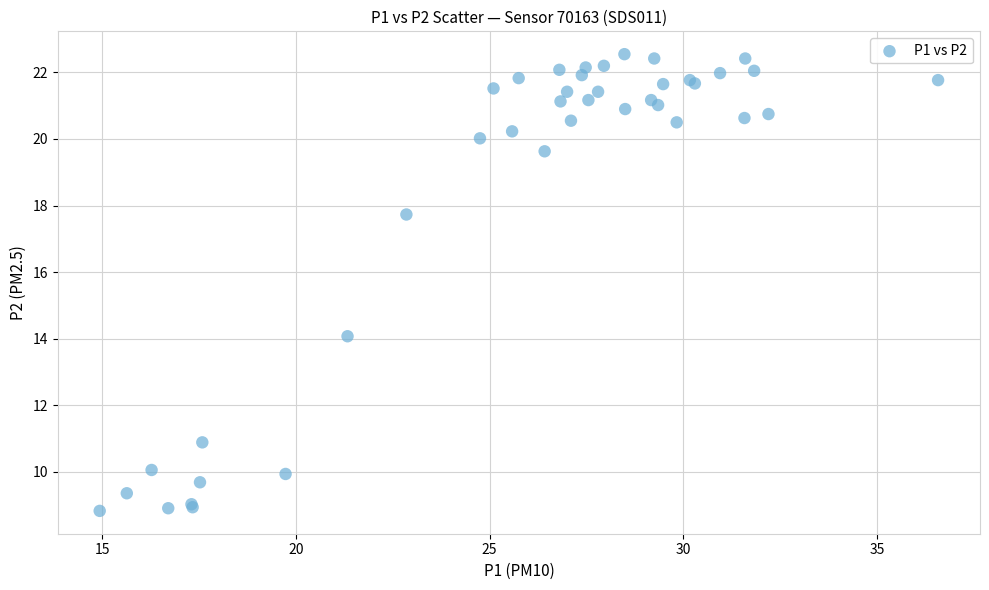

What Y value in the scatter plot is closest to 15?

14.1